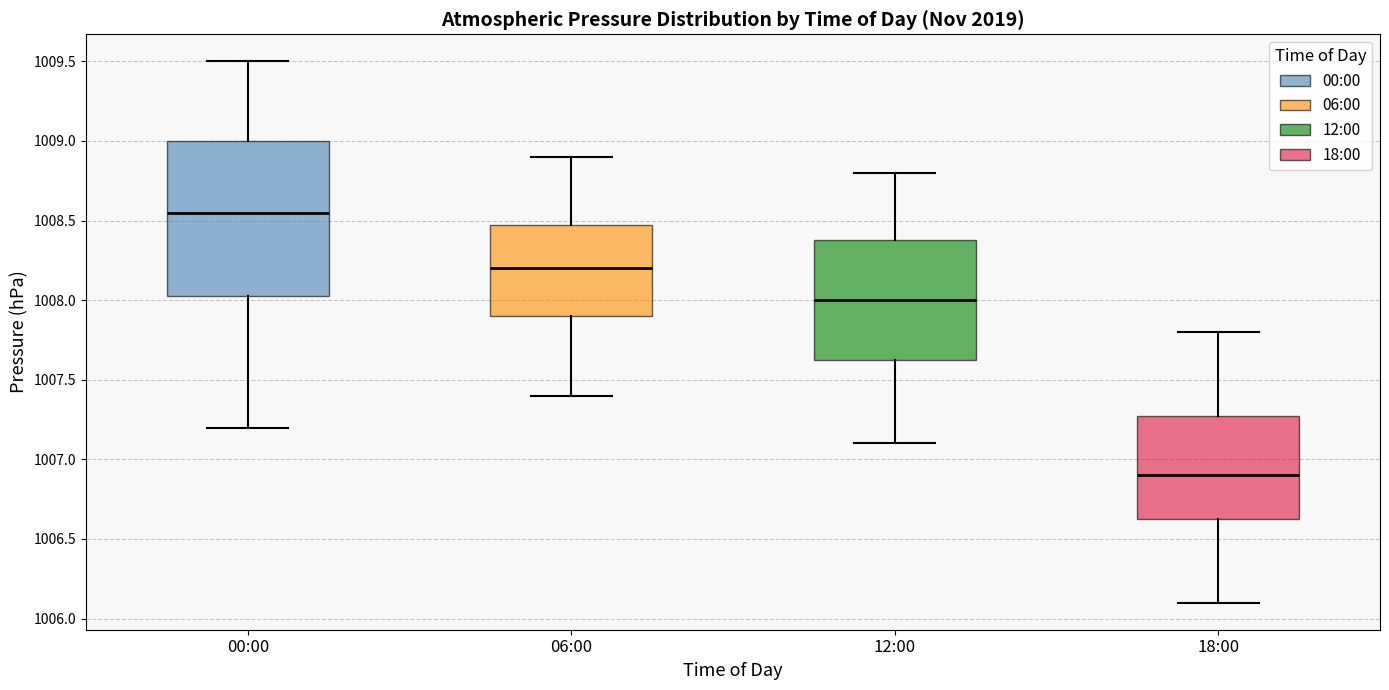

Reading left to right, transcribe this box plot: for each box, give where its median line is, the range the box spans, and where its two whiskers end, as read against the y-axis. The values are not printed on the chart, so give them approximately, as read against the axis.

00:00: median 1008.55, box 1008.05 to 1009.00, whiskers 1007.20 to 1009.50
06:00: median 1008.20, box 1007.90 to 1008.50, whiskers 1007.40 to 1008.90
12:00: median 1008.00, box 1007.65 to 1008.40, whiskers 1007.10 to 1008.80
18:00: median 1006.90, box 1006.65 to 1007.30, whiskers 1006.10 to 1007.80